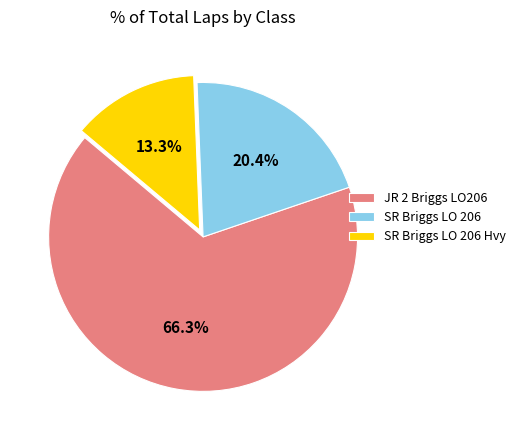

How many slices are in this pie chart?

3